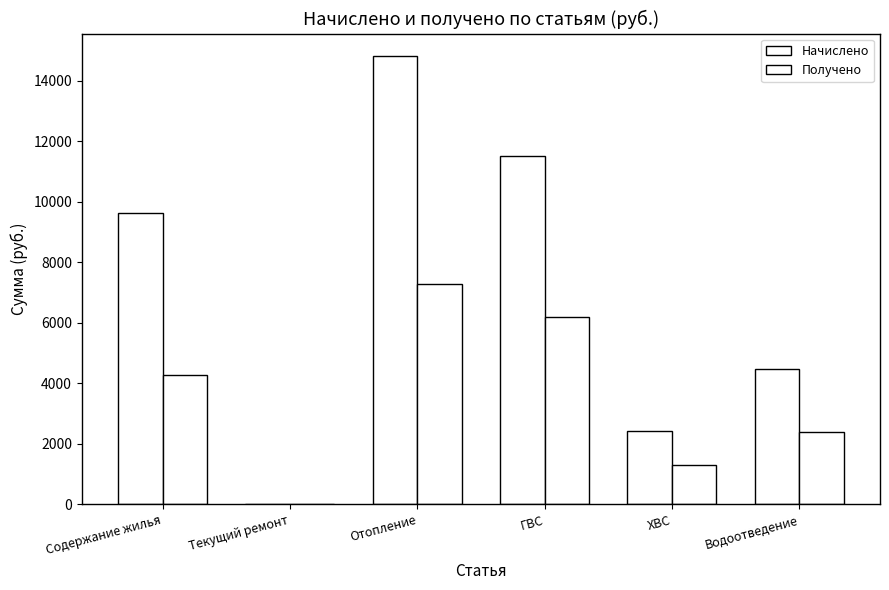

What is the sum of the Получено values at Отопление and ГВС?

13478.8